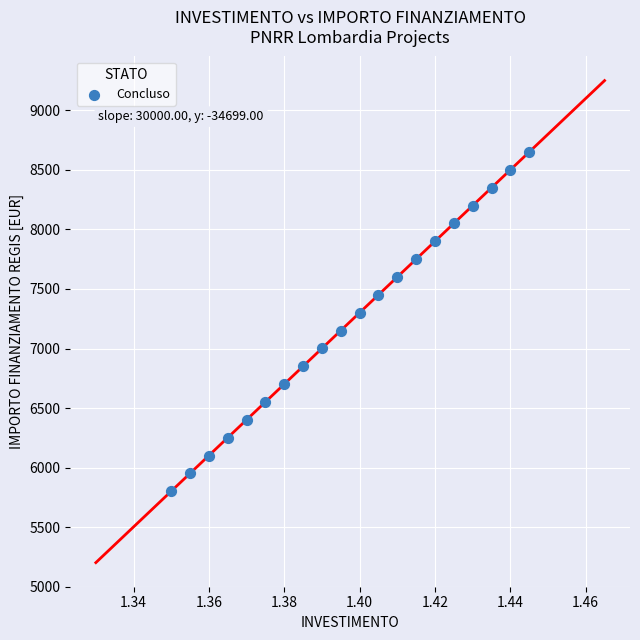

Count the number of points in this scatter plot.

20